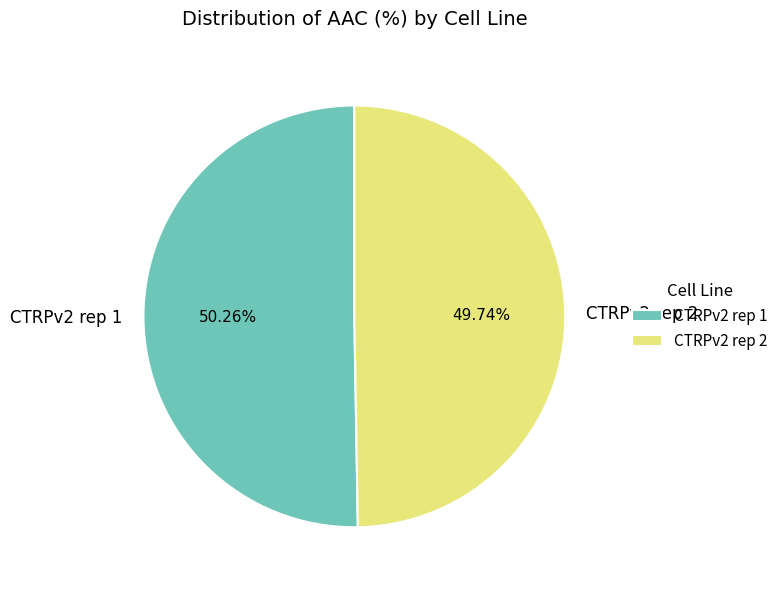

To the nearest percent, what is the difference between the largest and smallest slice percentages?

1%